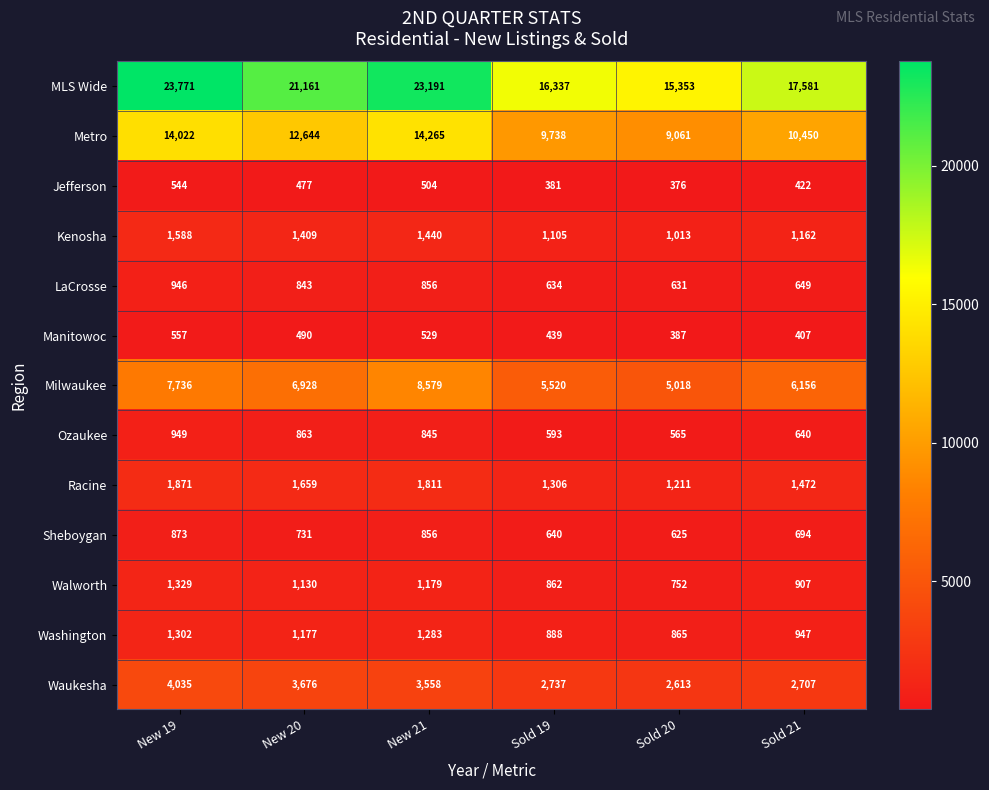

What is the maximum value shown in the chart?

23771